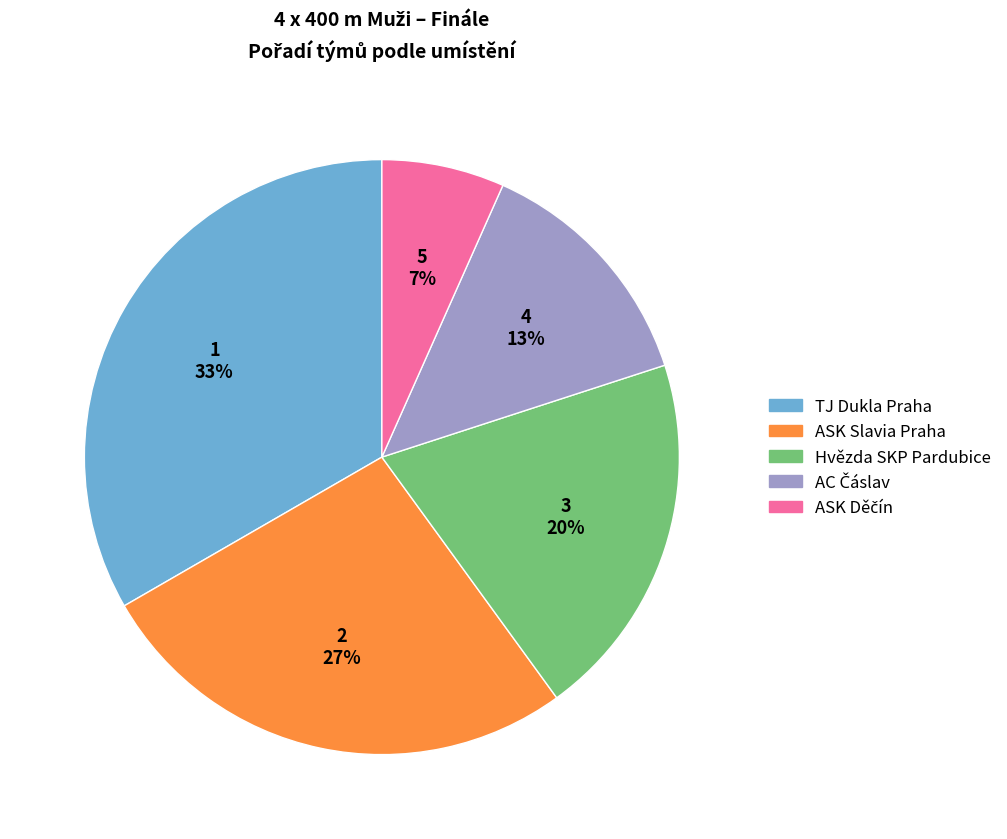

What percentage is the Hvězda SKP Pardubice slice, to the nearest percent?

20%